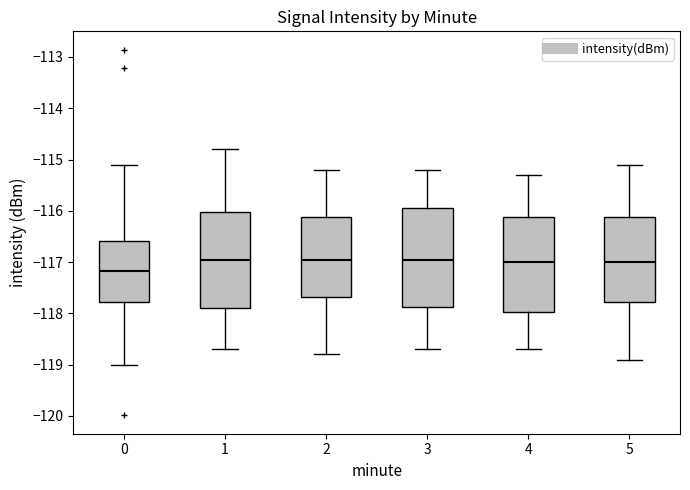

Which box has the lowest median line?

0